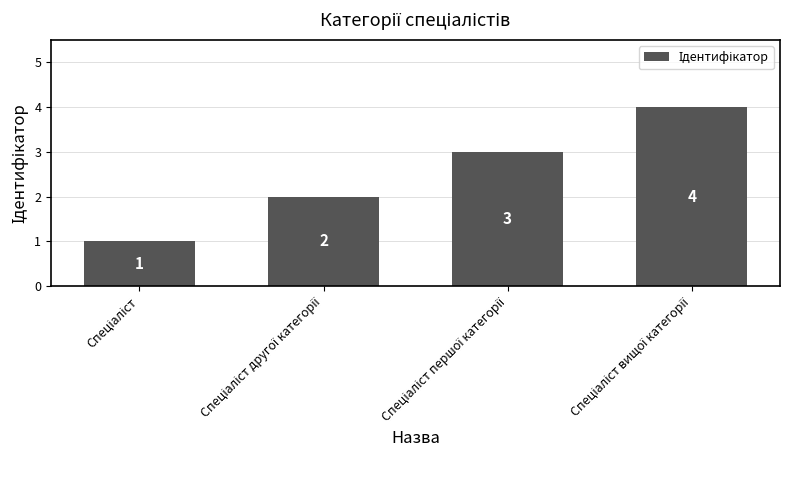

How many values are between 2 and 4?

3